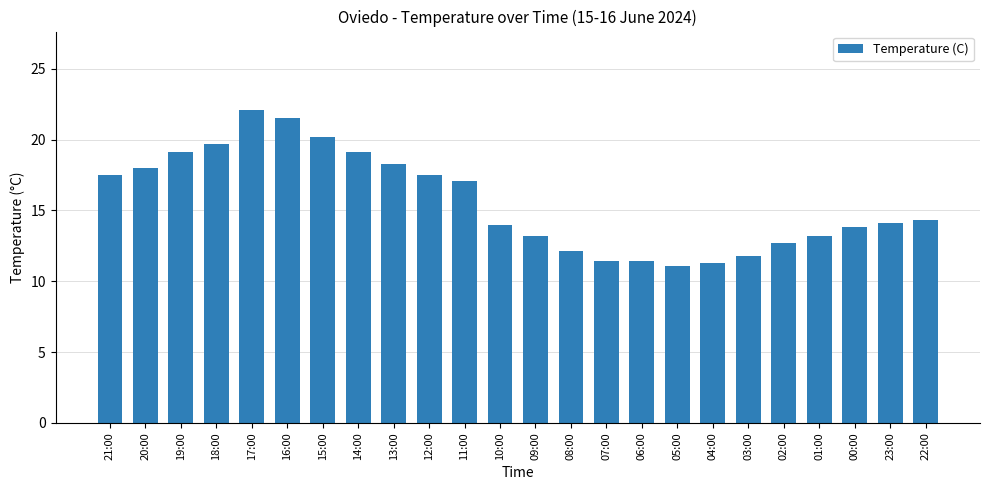

What is the average value?

15.6